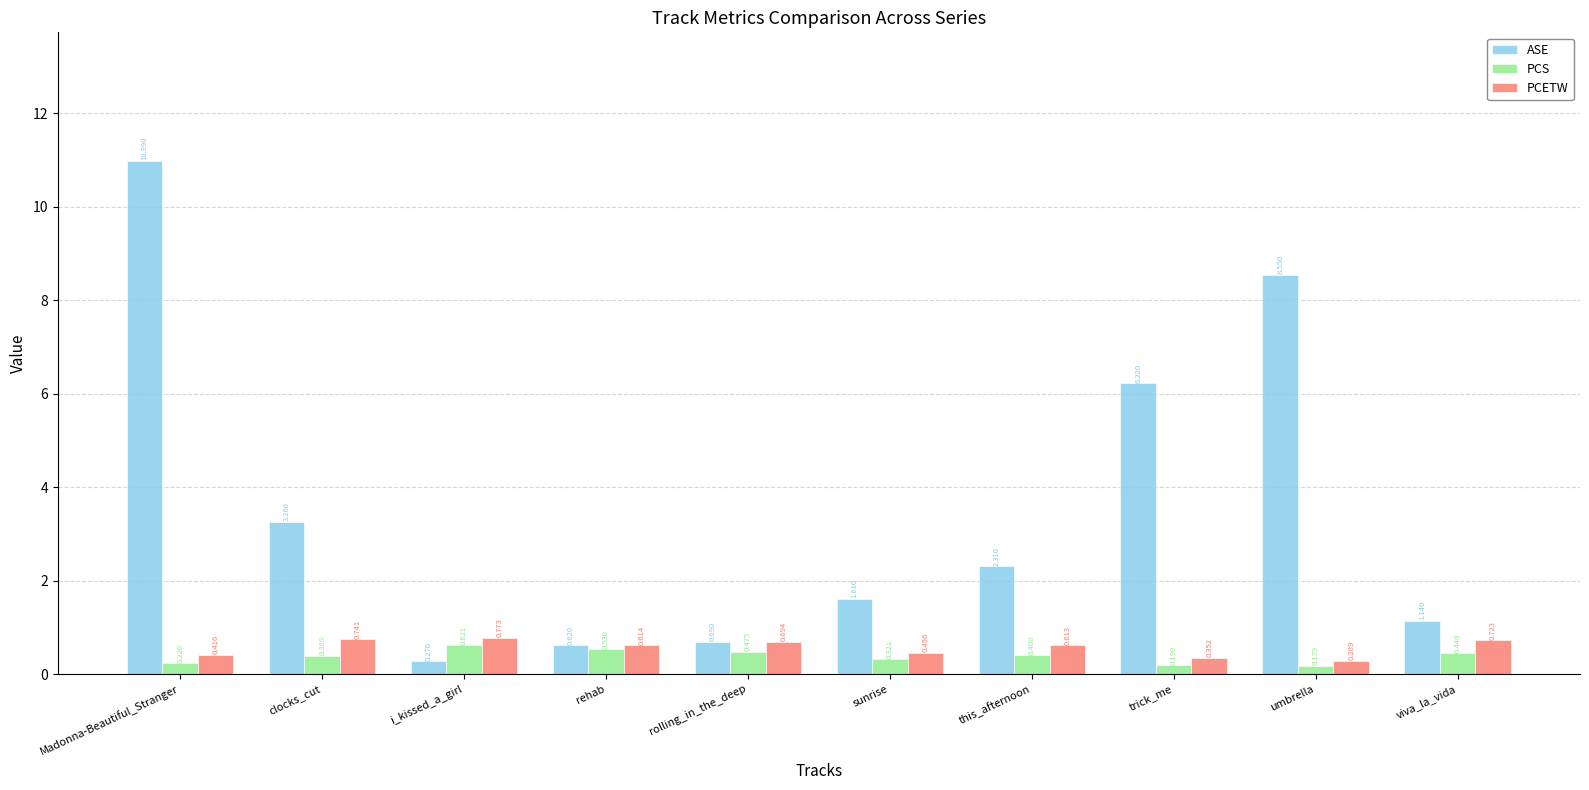

At how many categories does at least one series exceed 5?

3